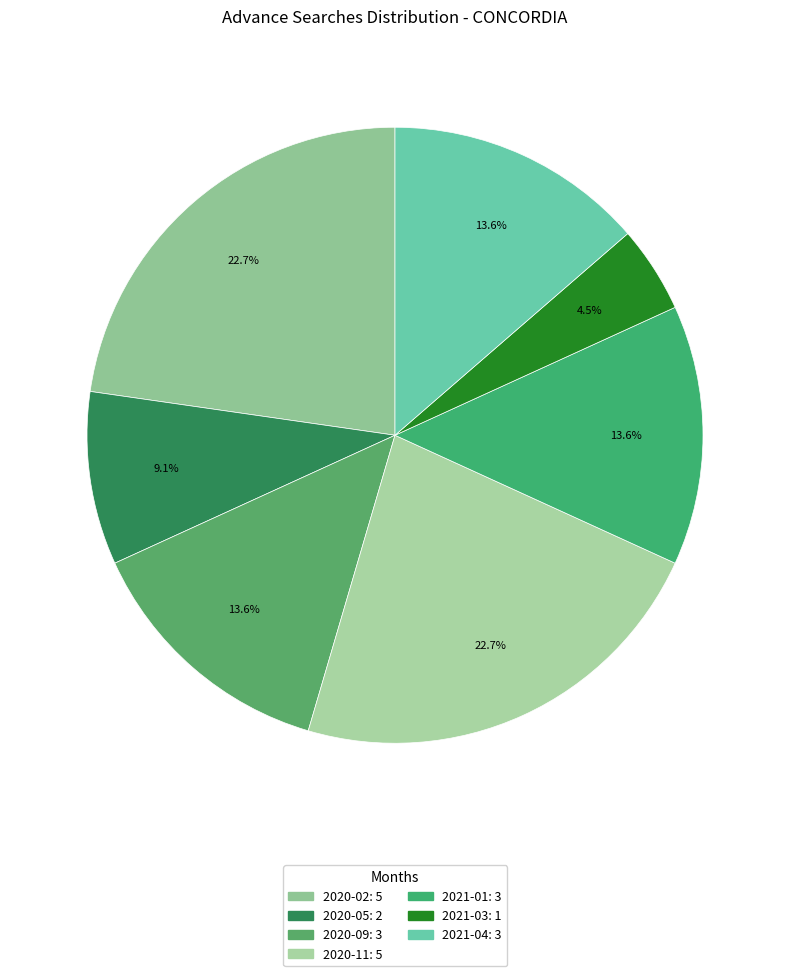

Is it true that 2020-09 is 14% of the pie?

True